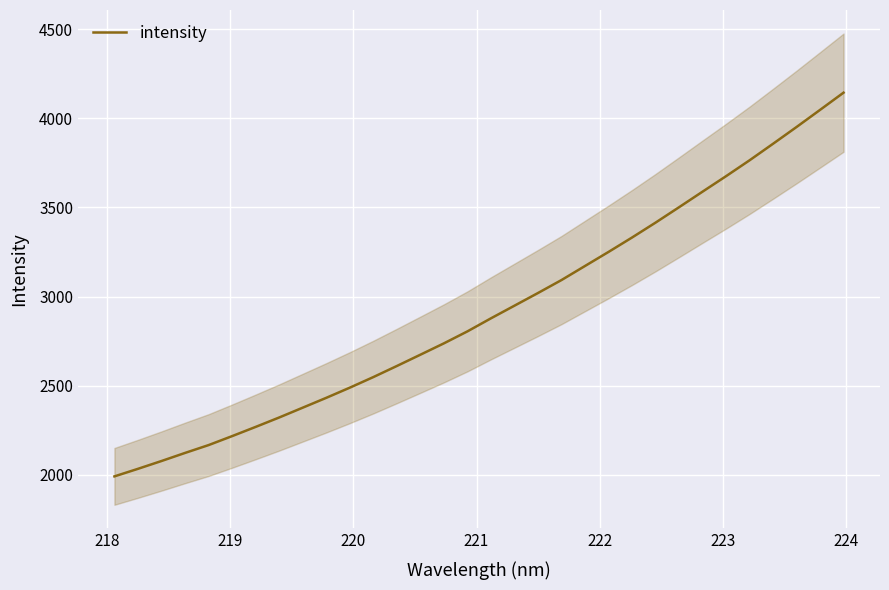

What is the highest value of the intensity series?

4144.0